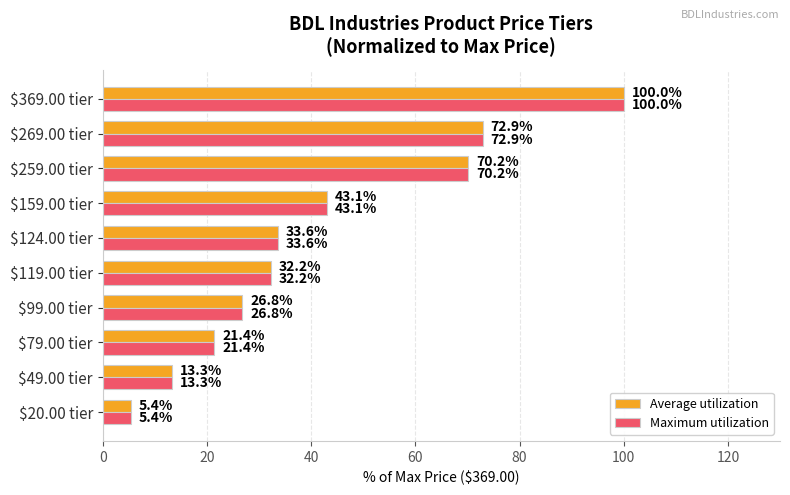

At which label does Maximum utilization reach its peak?

$369.00 tier